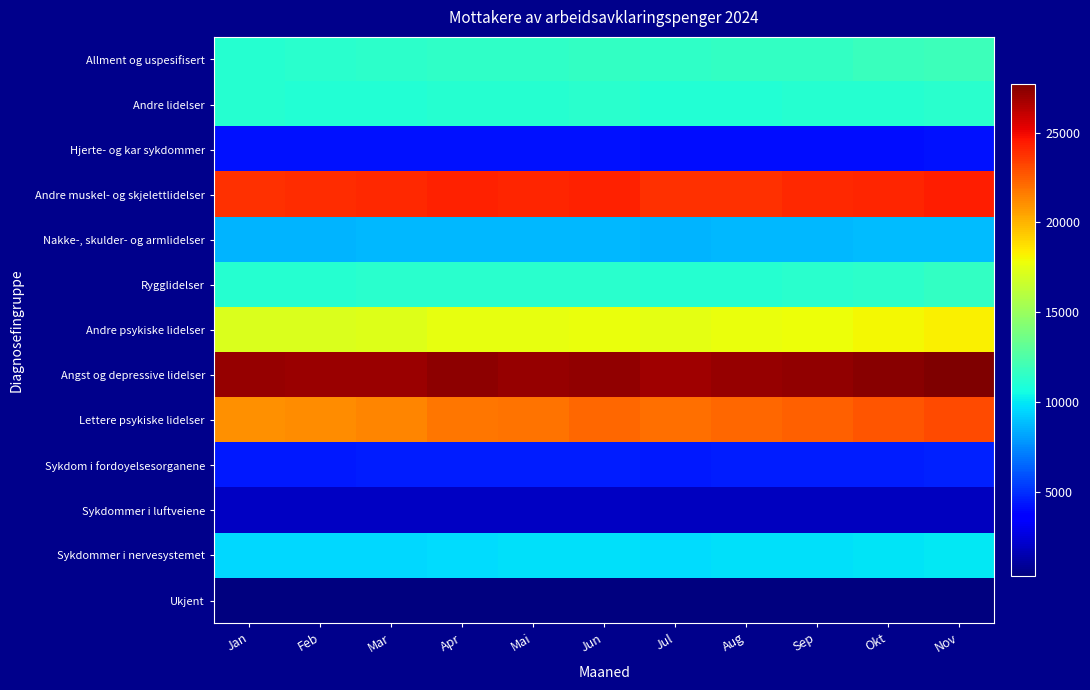

What is the smallest value displayed?

275